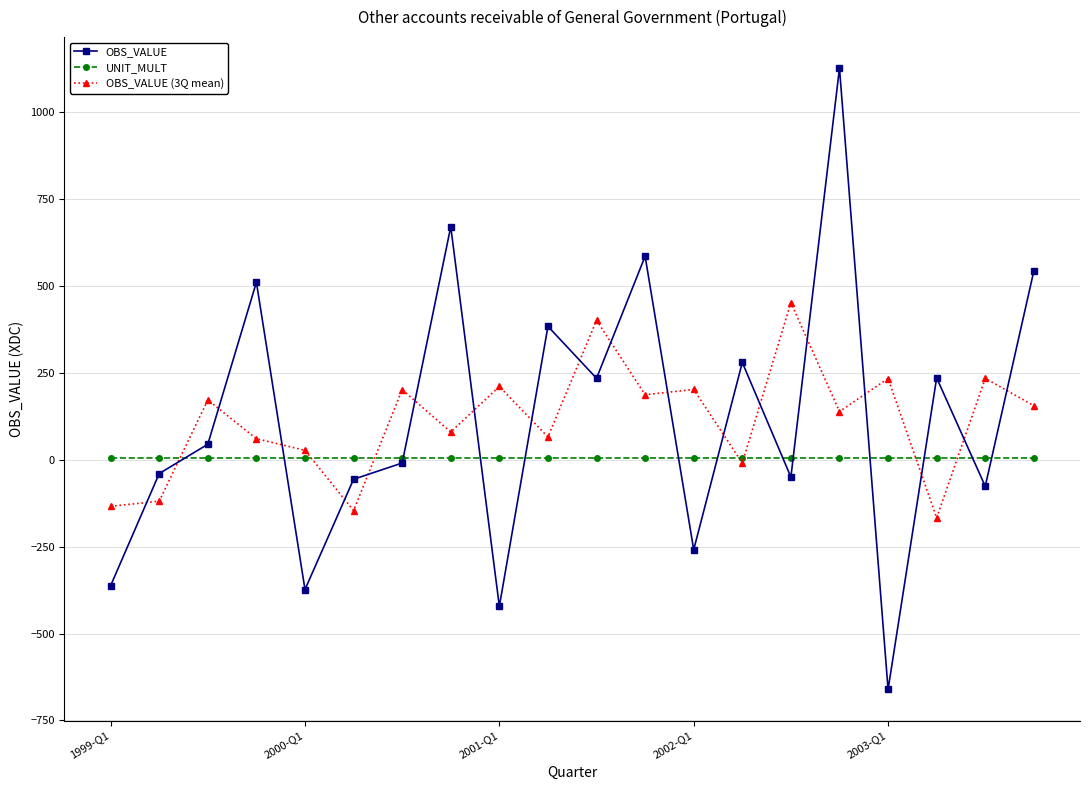

True or false: UNIT_MULT and OBS_VALUE (3Q mean) cross at least once.

True